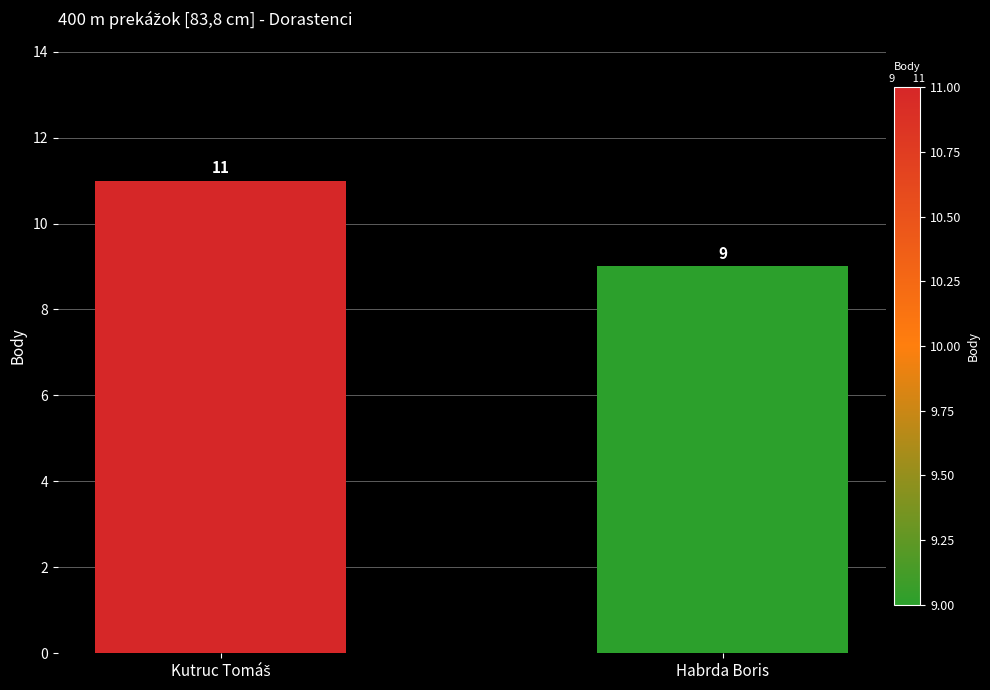

What is the maximum value shown in the chart?

11